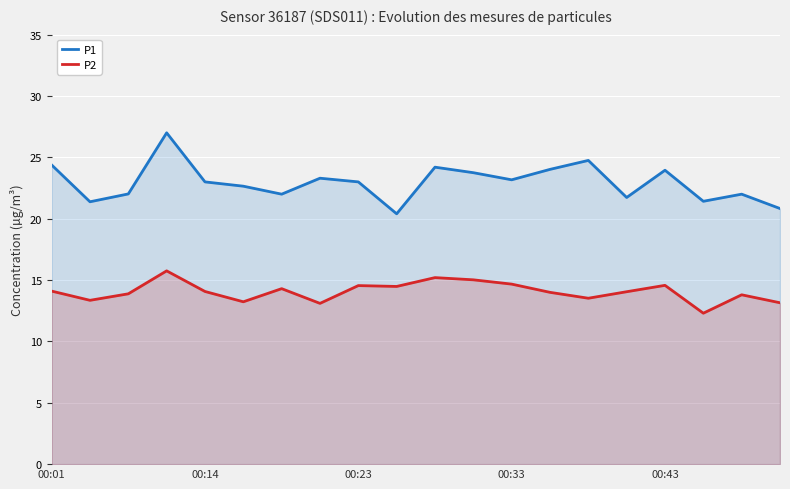

True or false: P1 has a value of 35.0 at 11.

False